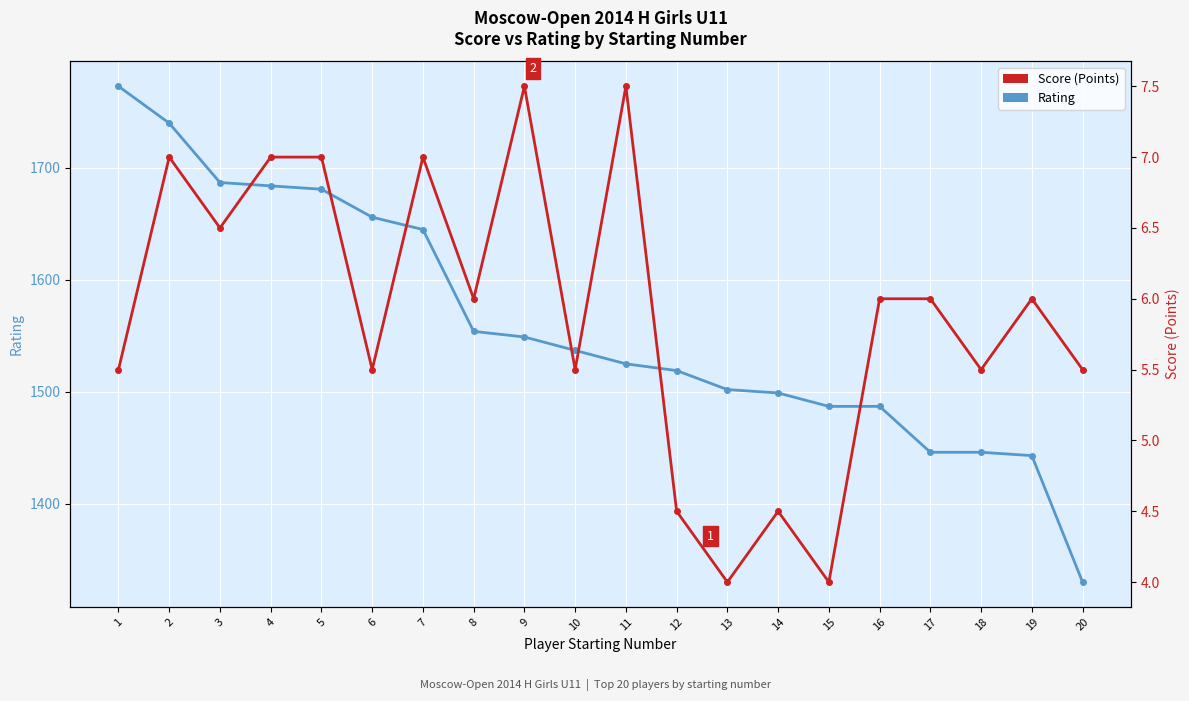

At how many categories does at least one series exceed 1299?

20